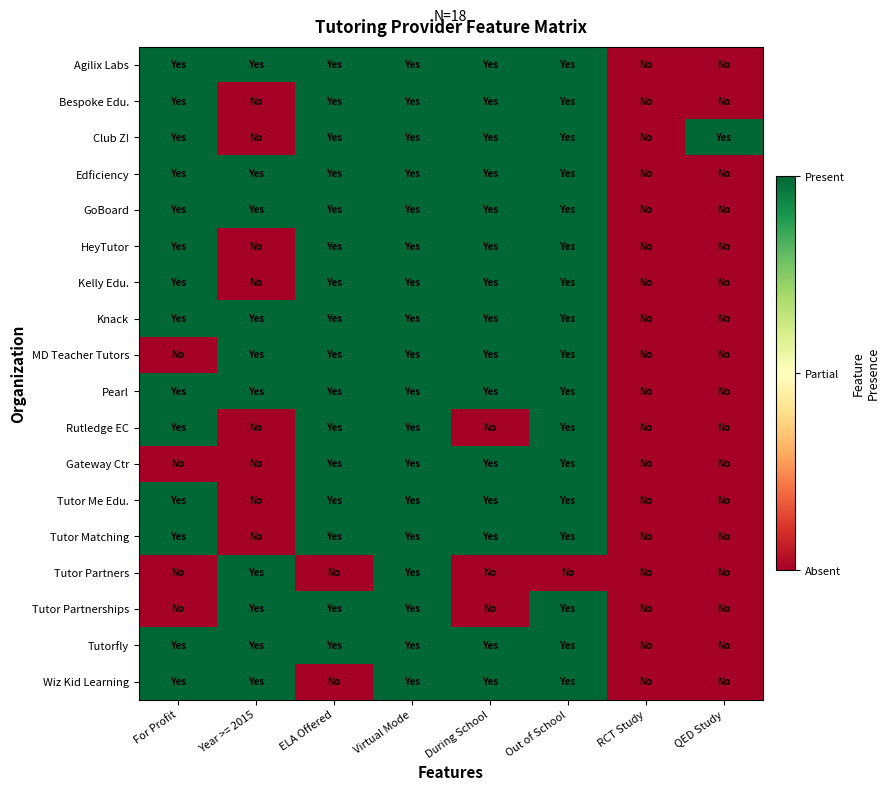

Reading left to right, list all the values displayed in this chart.

Agilix Labs: For Profit=1	Year >= 2015=1	ELA Offered=1	Virtual Mode=1	During School=1	Out of School=1	RCT Study=-1	QED Study=-1
Bespoke Edu.: For Profit=1	Year >= 2015=-1	ELA Offered=1	Virtual Mode=1	During School=1	Out of School=1	RCT Study=-1	QED Study=-1
Club Z!: For Profit=1	Year >= 2015=-1	ELA Offered=1	Virtual Mode=1	During School=1	Out of School=1	RCT Study=-1	QED Study=1
Edficiency: For Profit=1	Year >= 2015=1	ELA Offered=1	Virtual Mode=1	During School=1	Out of School=1	RCT Study=-1	QED Study=-1
GoBoard: For Profit=1	Year >= 2015=1	ELA Offered=1	Virtual Mode=1	During School=1	Out of School=1	RCT Study=-1	QED Study=-1
HeyTutor: For Profit=1	Year >= 2015=-1	ELA Offered=1	Virtual Mode=1	During School=1	Out of School=1	RCT Study=-1	QED Study=-1
Kelly Edu.: For Profit=1	Year >= 2015=-1	ELA Offered=1	Virtual Mode=1	During School=1	Out of School=1	RCT Study=-1	QED Study=-1
Knack: For Profit=1	Year >= 2015=1	ELA Offered=1	Virtual Mode=1	During School=1	Out of School=1	RCT Study=-1	QED Study=-1
MD Teacher Tutors: For Profit=-1	Year >= 2015=1	ELA Offered=1	Virtual Mode=1	During School=1	Out of School=1	RCT Study=-1	QED Study=-1
Pearl: For Profit=1	Year >= 2015=1	ELA Offered=1	Virtual Mode=1	During School=1	Out of School=1	RCT Study=-1	QED Study=-1
Rutledge EC: For Profit=1	Year >= 2015=-1	ELA Offered=1	Virtual Mode=1	During School=-1	Out of School=1	RCT Study=-1	QED Study=-1
Gateway Ctr: For Profit=-1	Year >= 2015=-1	ELA Offered=1	Virtual Mode=1	During School=1	Out of School=1	RCT Study=-1	QED Study=-1
Tutor Me Edu.: For Profit=1	Year >= 2015=-1	ELA Offered=1	Virtual Mode=1	During School=1	Out of School=1	RCT Study=-1	QED Study=-1
Tutor Matching: For Profit=1	Year >= 2015=-1	ELA Offered=1	Virtual Mode=1	During School=1	Out of School=1	RCT Study=-1	QED Study=-1
Tutor Partners: For Profit=-1	Year >= 2015=1	ELA Offered=-1	Virtual Mode=1	During School=-1	Out of School=-1	RCT Study=-1	QED Study=-1
Tutor Partnerships: For Profit=-1	Year >= 2015=1	ELA Offered=1	Virtual Mode=1	During School=-1	Out of School=1	RCT Study=-1	QED Study=-1
Tutorfly: For Profit=1	Year >= 2015=1	ELA Offered=1	Virtual Mode=1	During School=1	Out of School=1	RCT Study=-1	QED Study=-1
Wiz Kid Learning: For Profit=1	Year >= 2015=1	ELA Offered=-1	Virtual Mode=1	During School=1	Out of School=1	RCT Study=-1	QED Study=-1